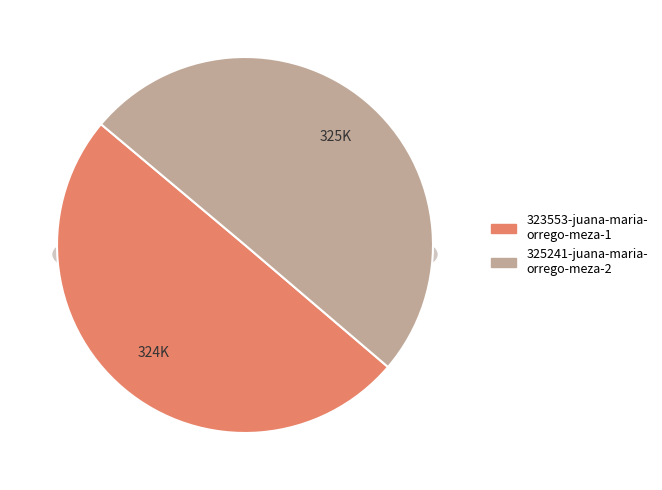

Is there a majority slice in this chart?

Yes